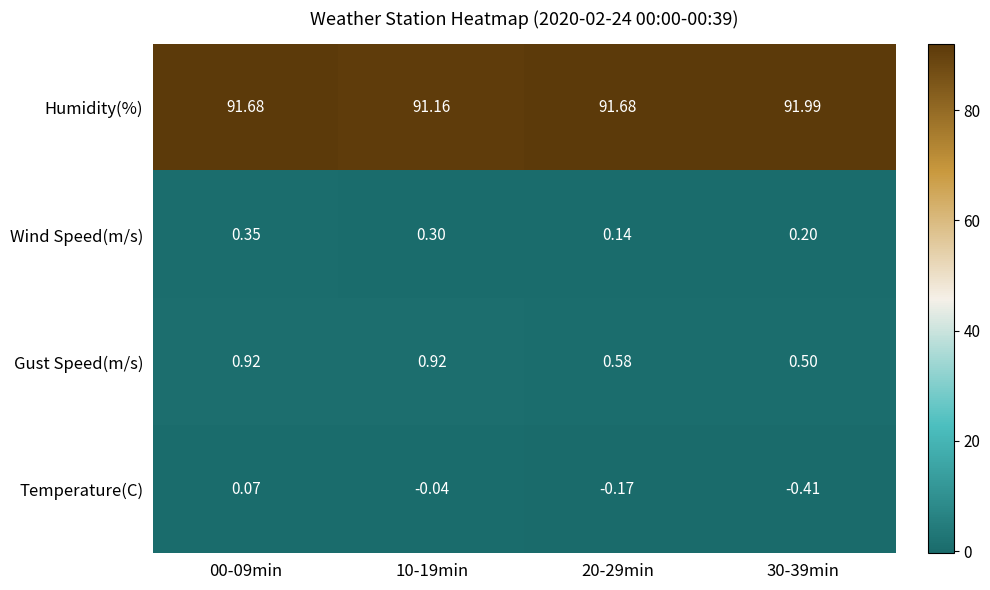

Which series has the largest range (max minus min)?

Humidity(%)